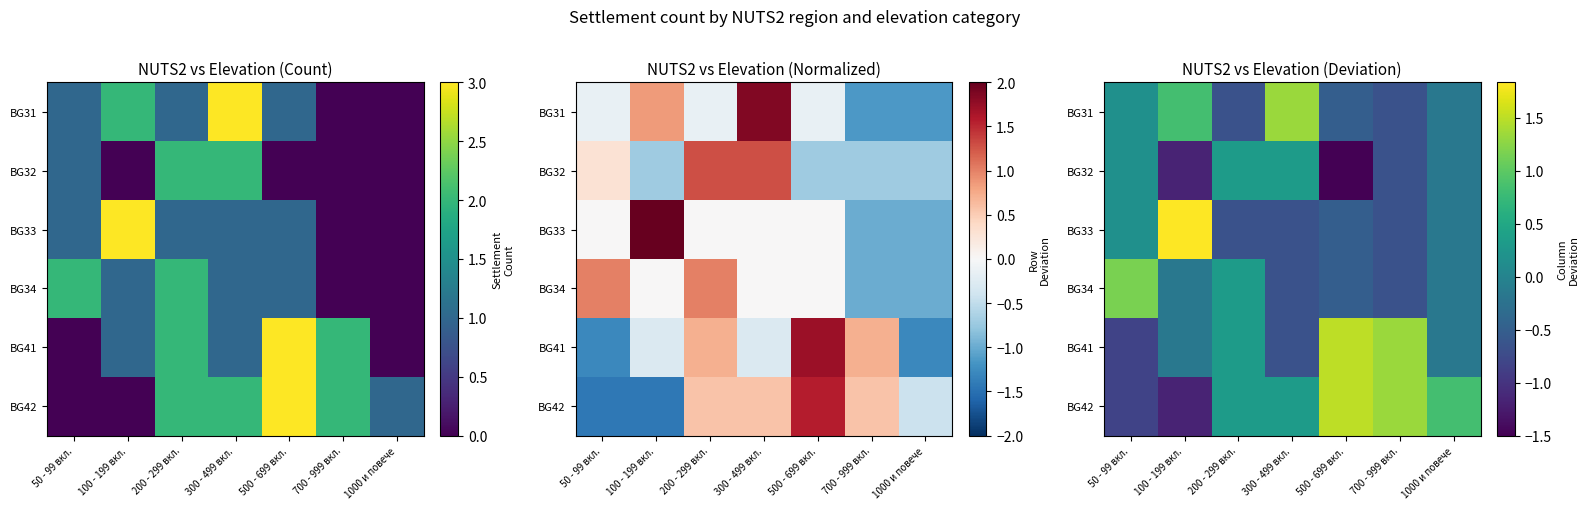

At 50 - 99 вкл., list the series in order from smallest to largest.

BG41, BG42, BG31, BG32, BG33, BG34